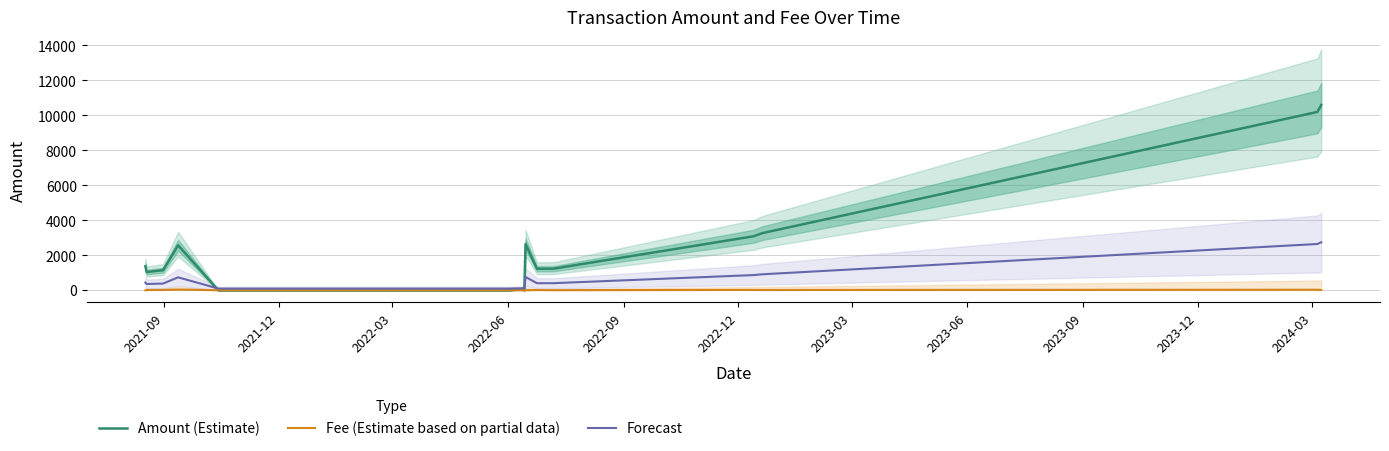

What value does the Fee (Estimate based on partial data) series have at 2022-03?

23.2